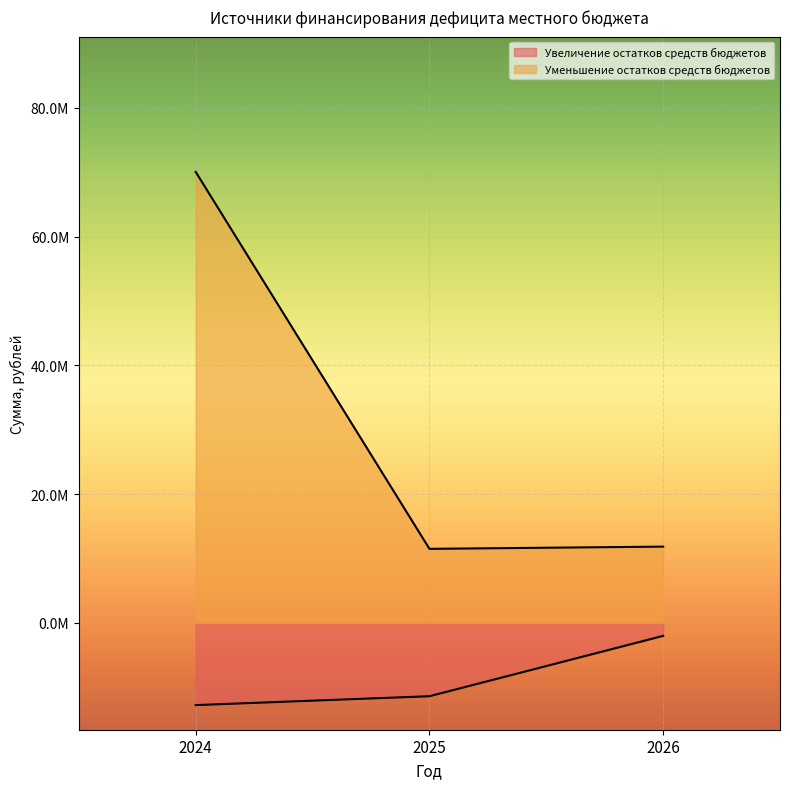

What is the lowest value of the Уменьшение остатков средств бюджетов series?

11512234.4